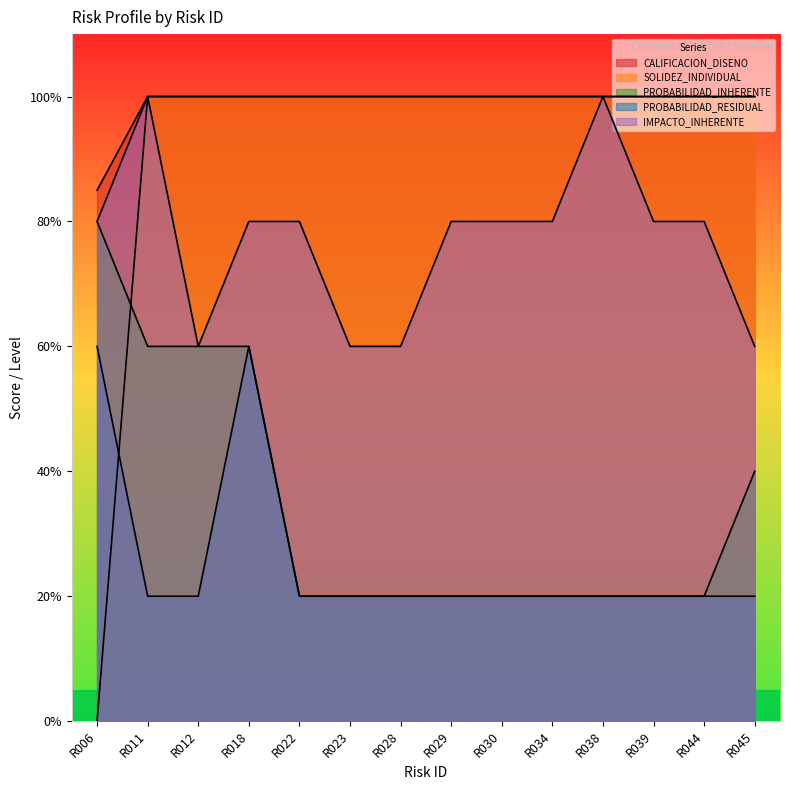

Which series has the largest range (max minus min)?

SOLIDEZ_INDIVIDUAL